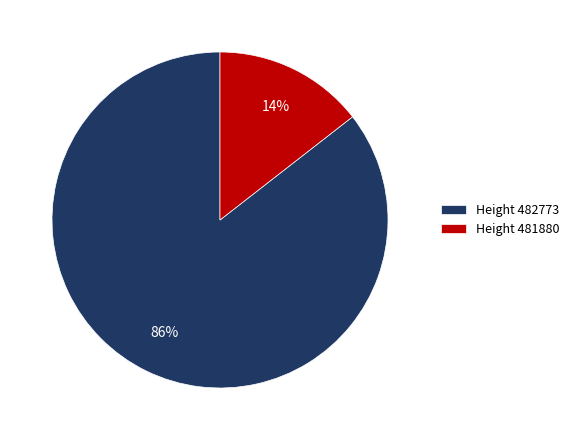

What is the smallest slice in the pie chart?

Height 481880